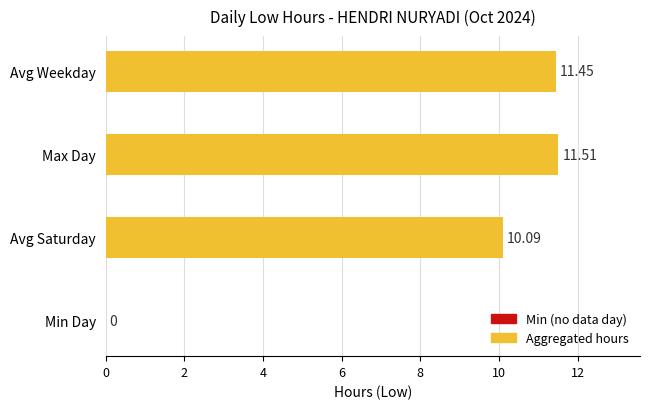

How many distinct data groups are displayed?

1